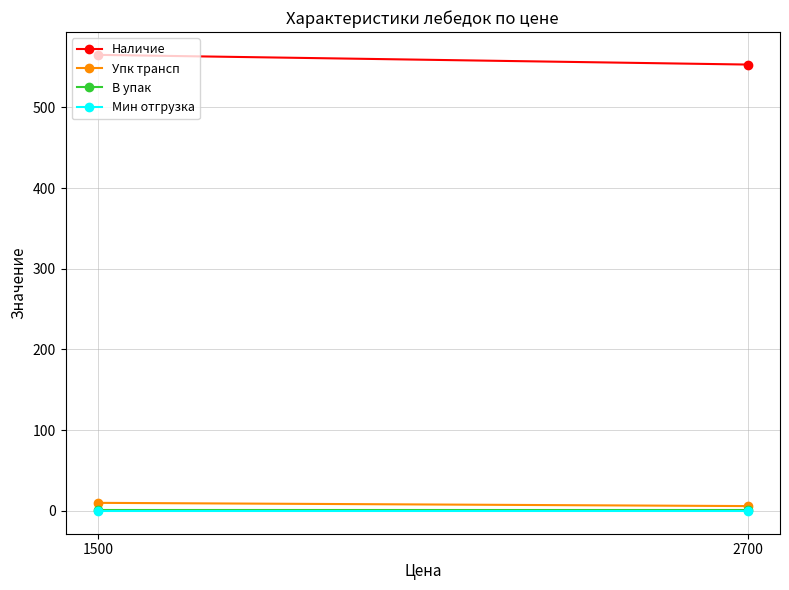

Rank the series at 2700 from highest to lowest value.

Наличие, Упк трансп, В упак, Мин отгрузка